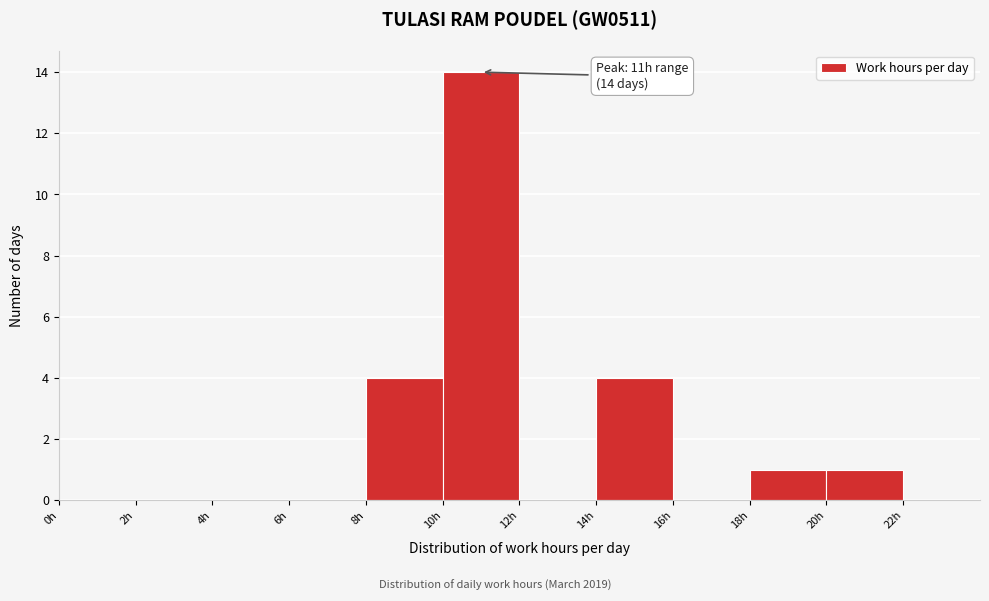

Over which range of the x-axis is the bar tallest?

10 to 12